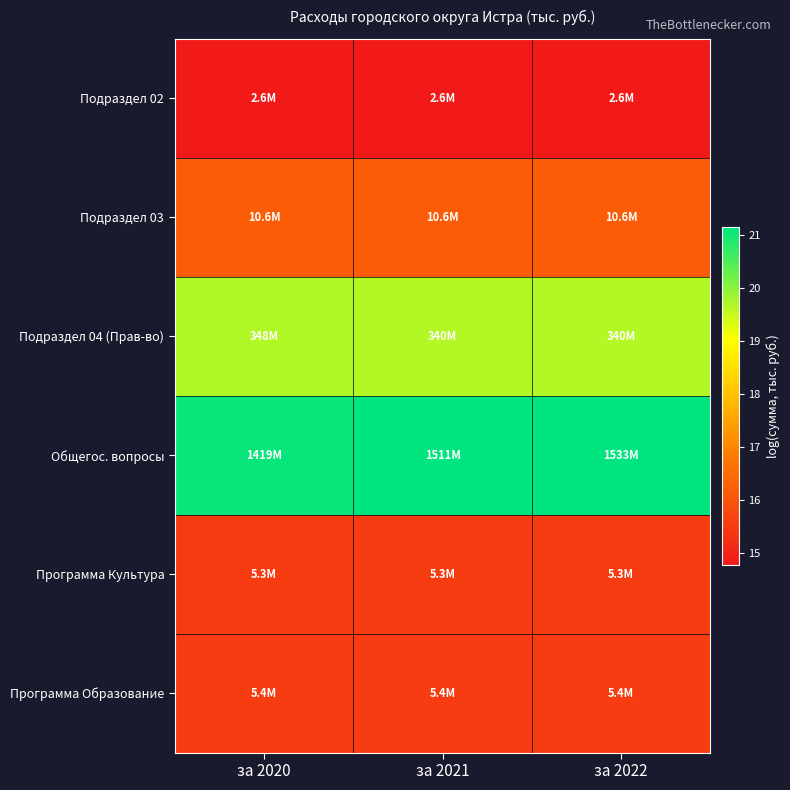

List the series in order of their peak value, lowest first.

Подраздел 02, Программа Культура, Программа Образование, Подраздел 03, Подраздел 04 (Прав-во), Общегос. вопросы